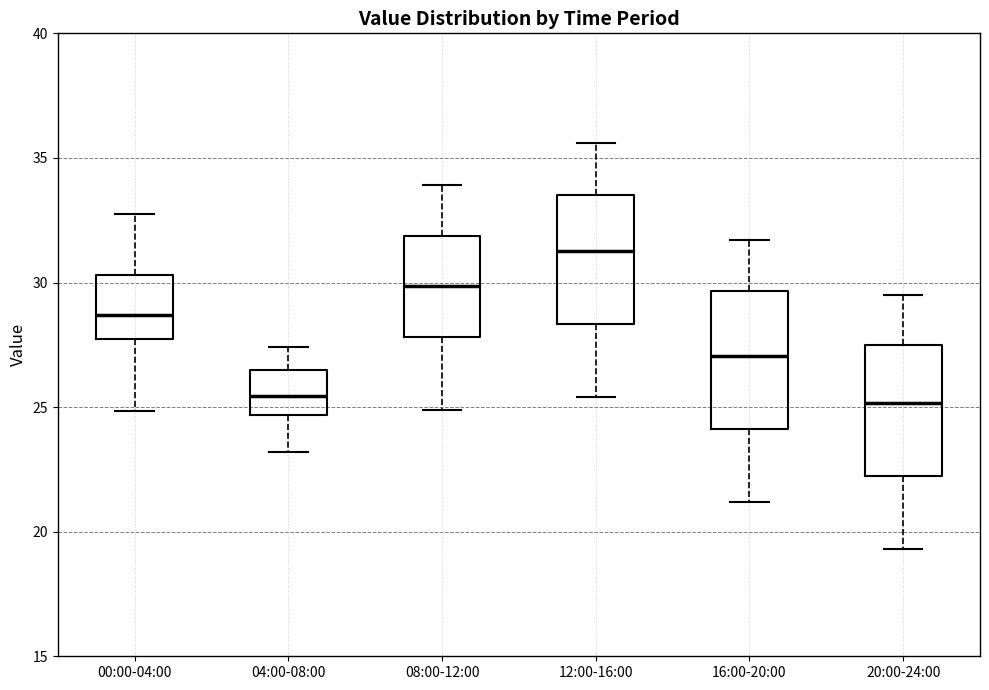

Reading left to right, read every box against the y-axis: the position of its median line, the range the box covers, and the ends of its whiskers. The values are not printed on the chart, so give them approximately, as read against the axis.

00:00-04:00: median 28.5, box 28.0 to 30.5, whiskers 25.0 to 32.5
04:00-08:00: median 25.5, box 24.5 to 26.5, whiskers 23.0 to 27.5
08:00-12:00: median 30.0, box 28.0 to 32.0, whiskers 25.0 to 34.0
12:00-16:00: median 31.5, box 28.5 to 33.5, whiskers 25.5 to 35.5
16:00-20:00: median 27.0, box 24.0 to 29.5, whiskers 21.0 to 31.5
20:00-24:00: median 25.0, box 22.0 to 27.5, whiskers 19.5 to 29.5